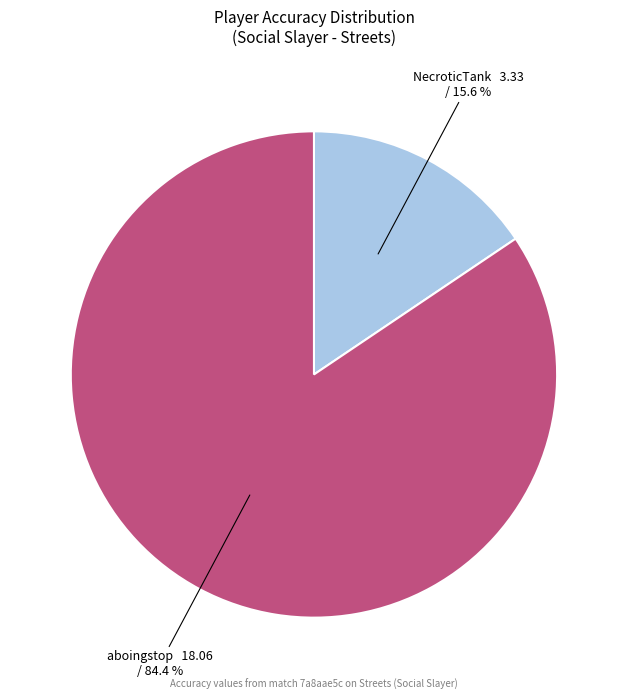

Is there a majority slice in this chart?

Yes